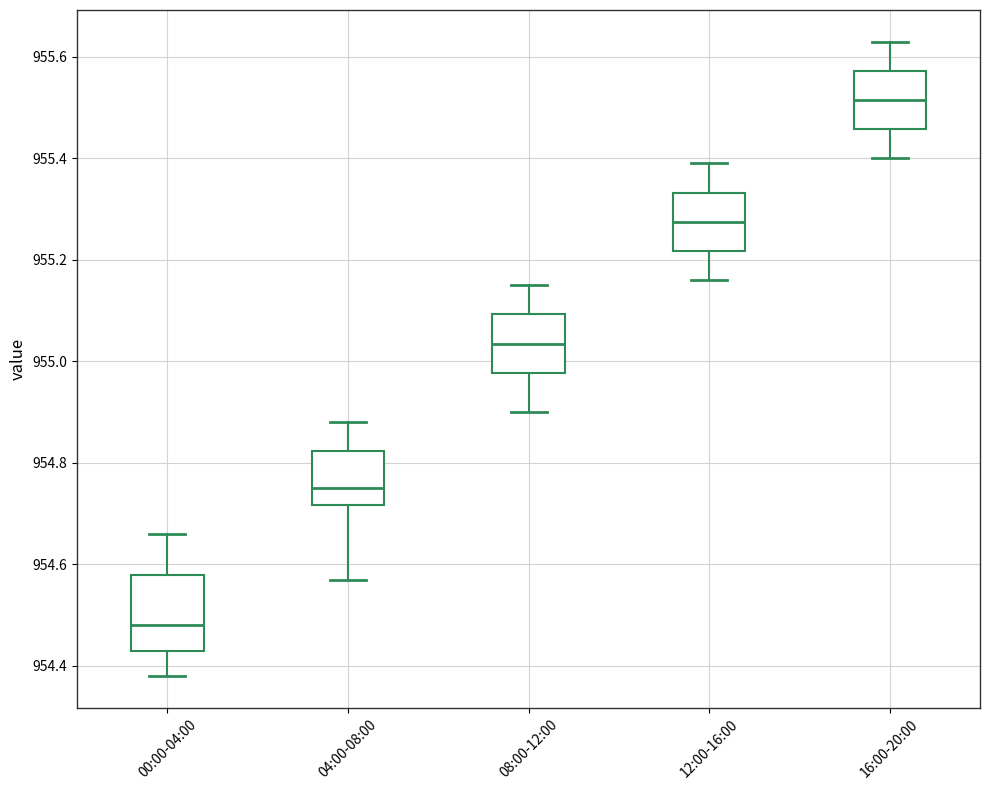

Reading left to right, read every box against the y-axis: the position of its median line, the range the box covers, and the ends of its whiskers. The values are not printed on the chart, so give them approximately, as read against the axis.

00:00-04:00: median 954.48, box 954.44 to 954.58, whiskers 954.38 to 954.66
04:00-08:00: median 954.76, box 954.72 to 954.82, whiskers 954.58 to 954.88
08:00-12:00: median 955.04, box 954.98 to 955.10, whiskers 954.90 to 955.16
12:00-16:00: median 955.28, box 955.22 to 955.34, whiskers 955.16 to 955.40
16:00-20:00: median 955.52, box 955.46 to 955.58, whiskers 955.40 to 955.64